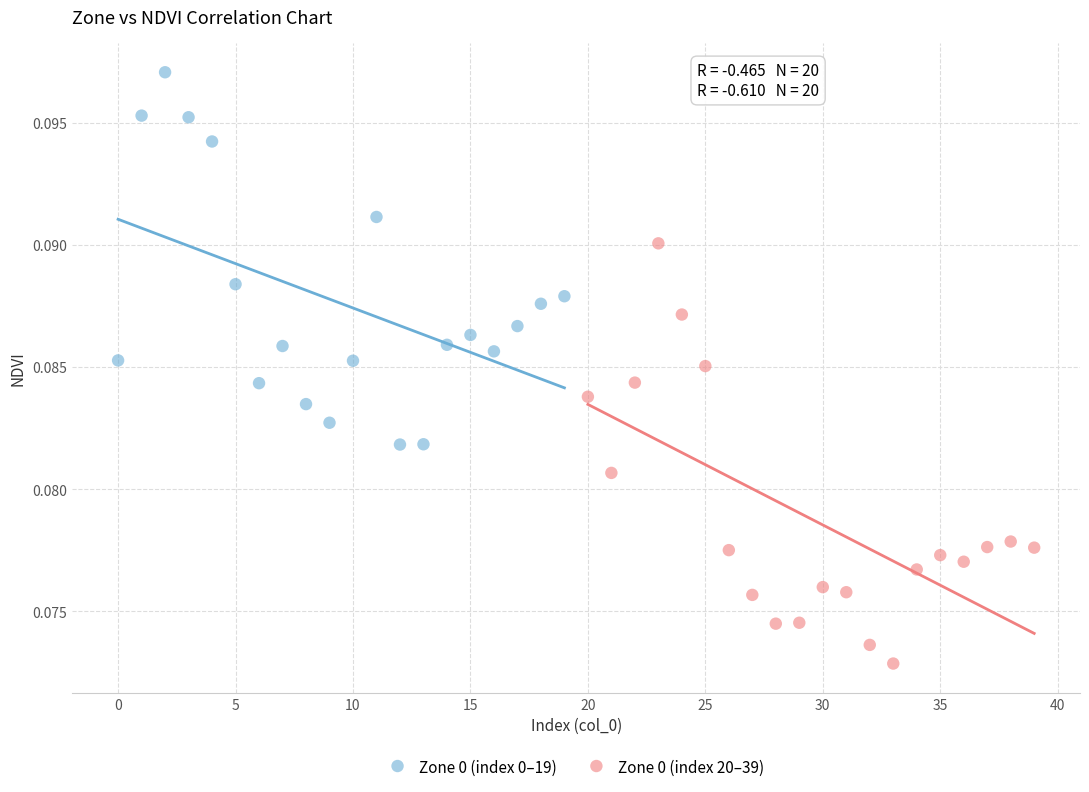

Which series contains the highest Y value?

Zone 0 (index 0–19)